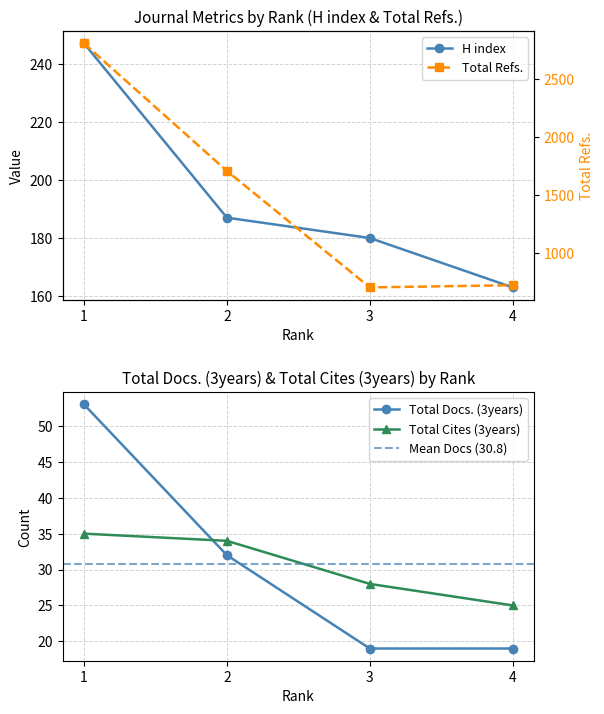

The value of H index at 4 is 284. True or false?

False